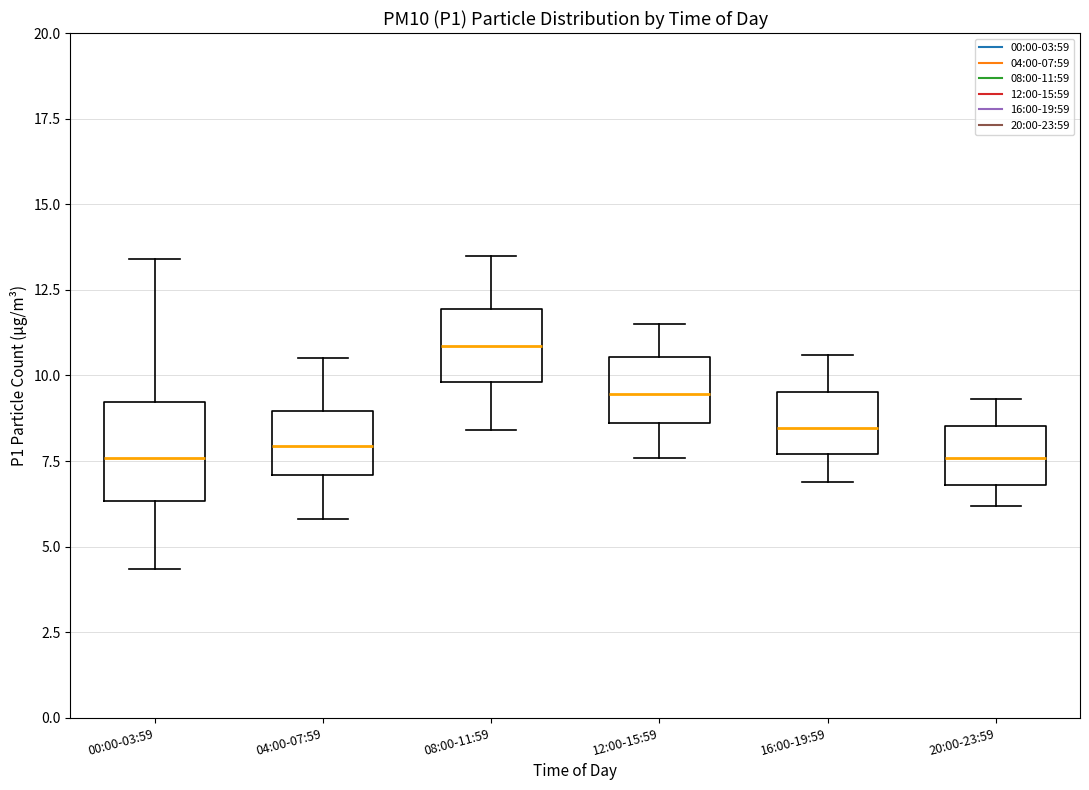

Reading left to right, read every box against the y-axis: the position of its median line, the range the box covers, and the ends of its whiskers. The values are not printed on the chart, so give them approximately, as read against the axis.

00:00-03:59: median 7.5, box 6.5 to 9.0, whiskers 4.5 to 13.5
04:00-07:59: median 8.0, box 7.0 to 9.0, whiskers 6.0 to 10.5
08:00-11:59: median 11.0, box 10.0 to 12.0, whiskers 8.5 to 13.5
12:00-15:59: median 9.5, box 8.5 to 10.5, whiskers 7.5 to 11.5
16:00-19:59: median 8.5, box 7.5 to 9.5, whiskers 7.0 to 10.5
20:00-23:59: median 7.5, box 7.0 to 8.5, whiskers 6.0 to 9.5